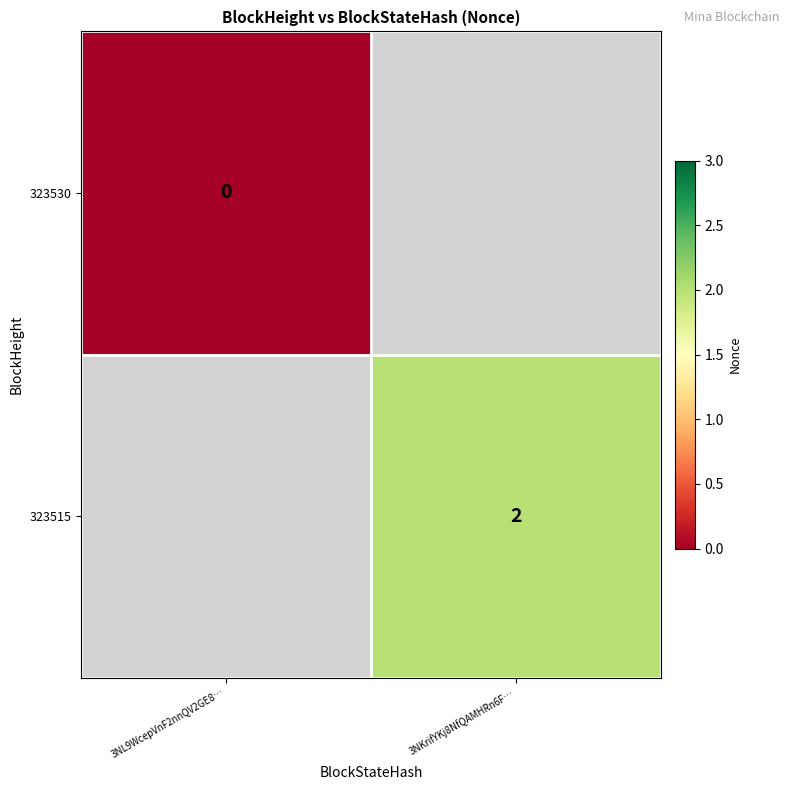

At how many categories does at least one series exceed 1?

1